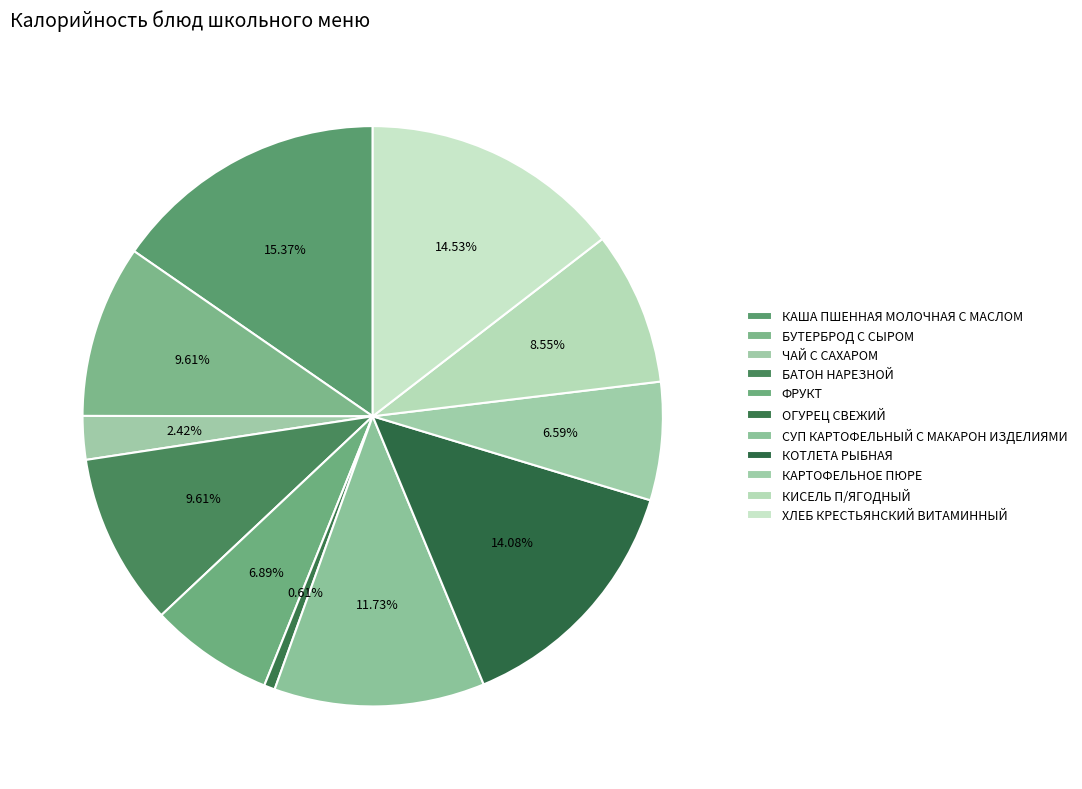

How many segments does this pie chart have?

11